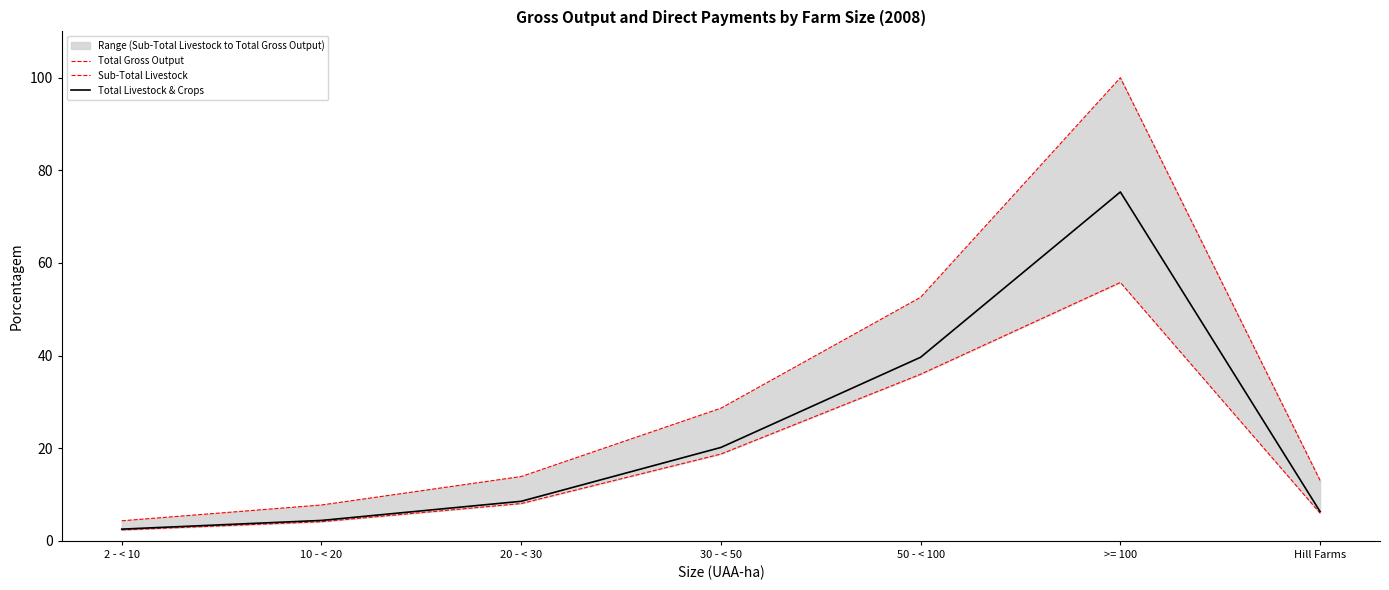

What is the maximum value for Total Livestock & Crops?

75.3